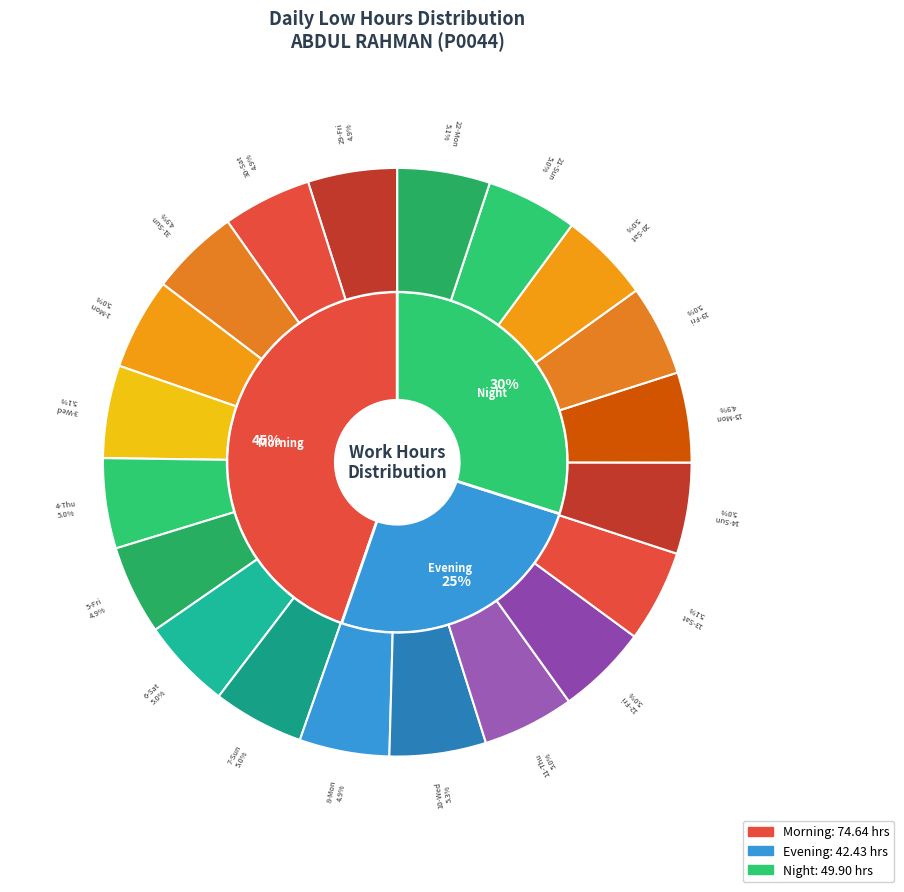

To the nearest percent, what portion does 5-Fri represent?

5%